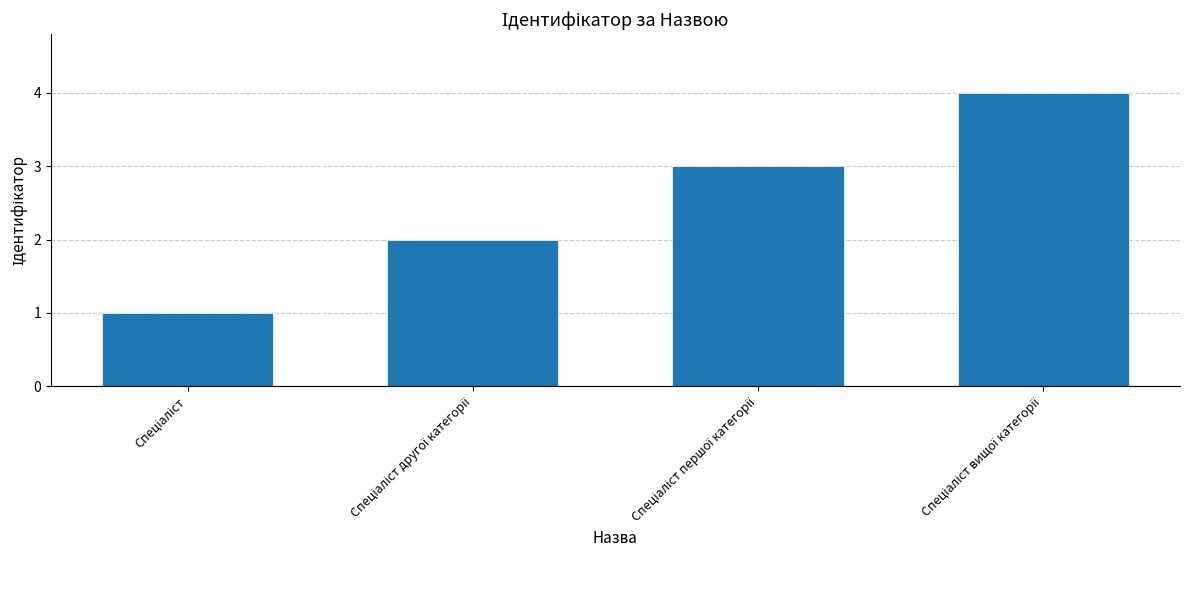

What is the sum of all values?

10